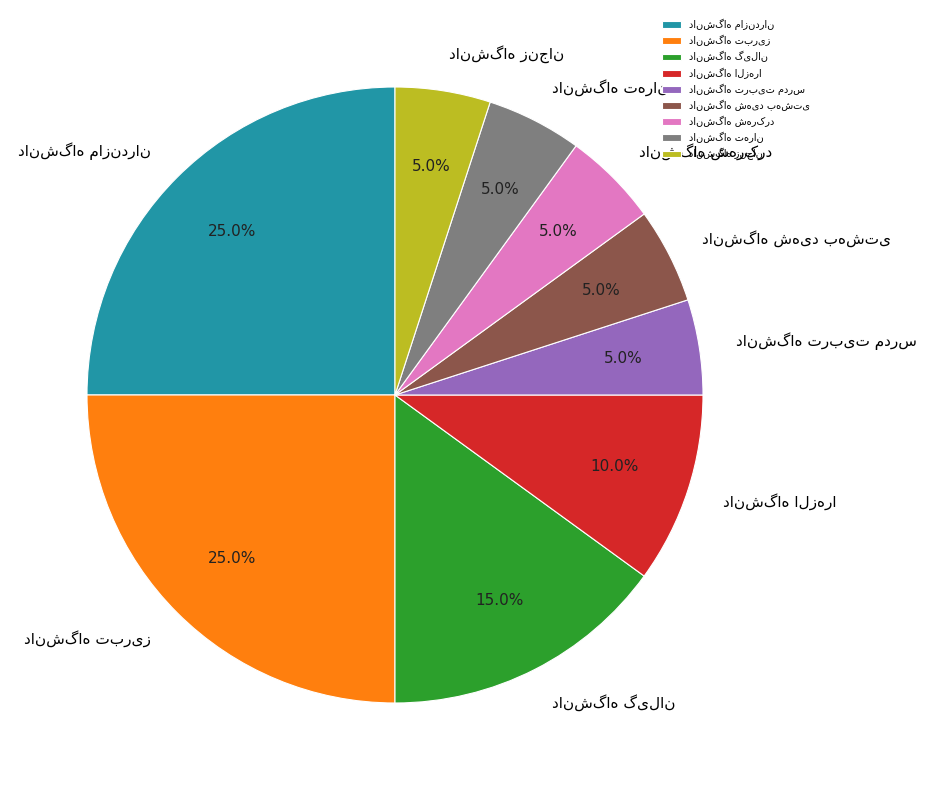

Count the number of slices in the pie.

9